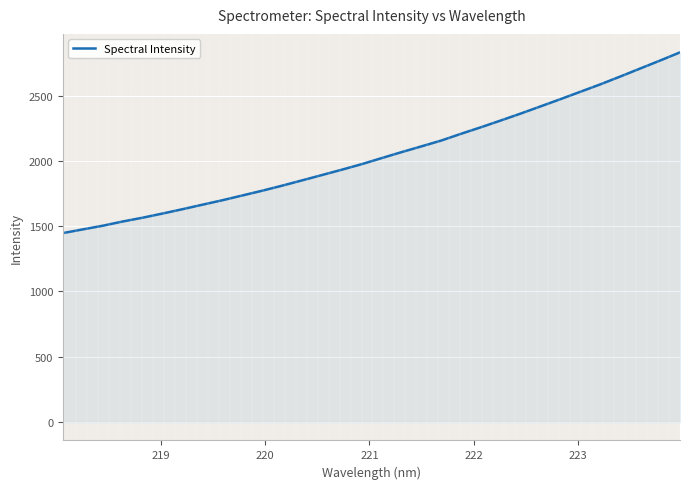

What is the greatest value displayed?

2831.0